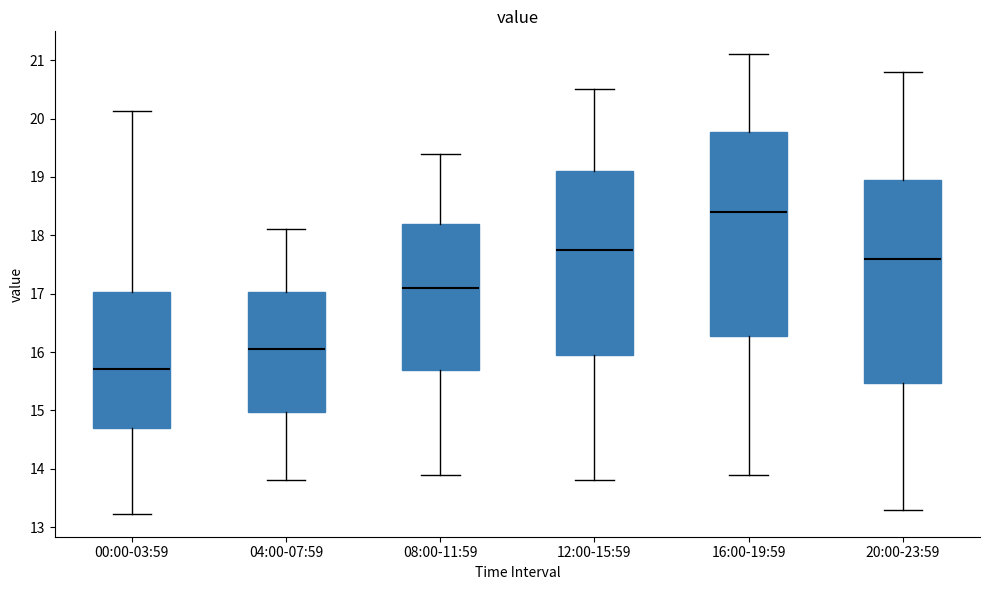

Which box's median line is the highest?

16:00-19:59